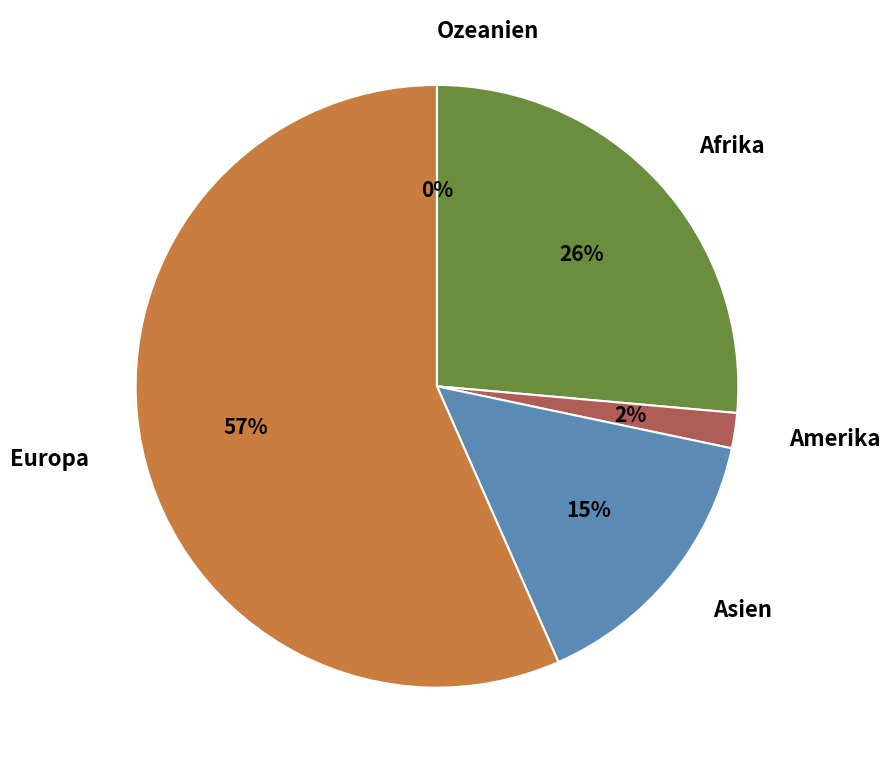

Is there any slice that represents more than half of the pie?

Yes